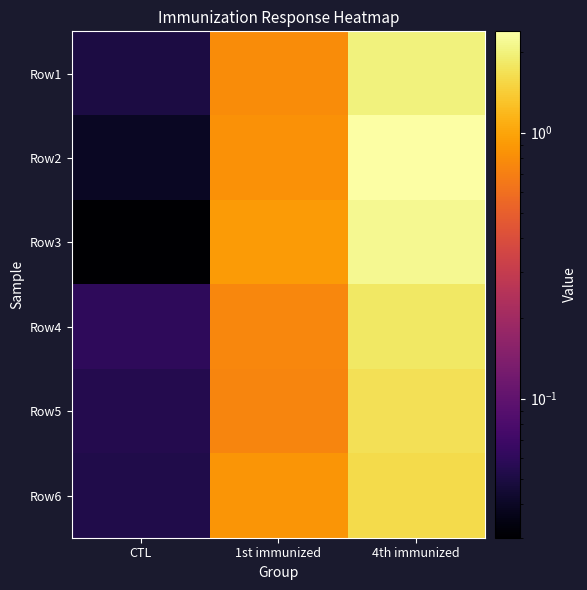

At which category is the sum across all series the highest?

4th immunized